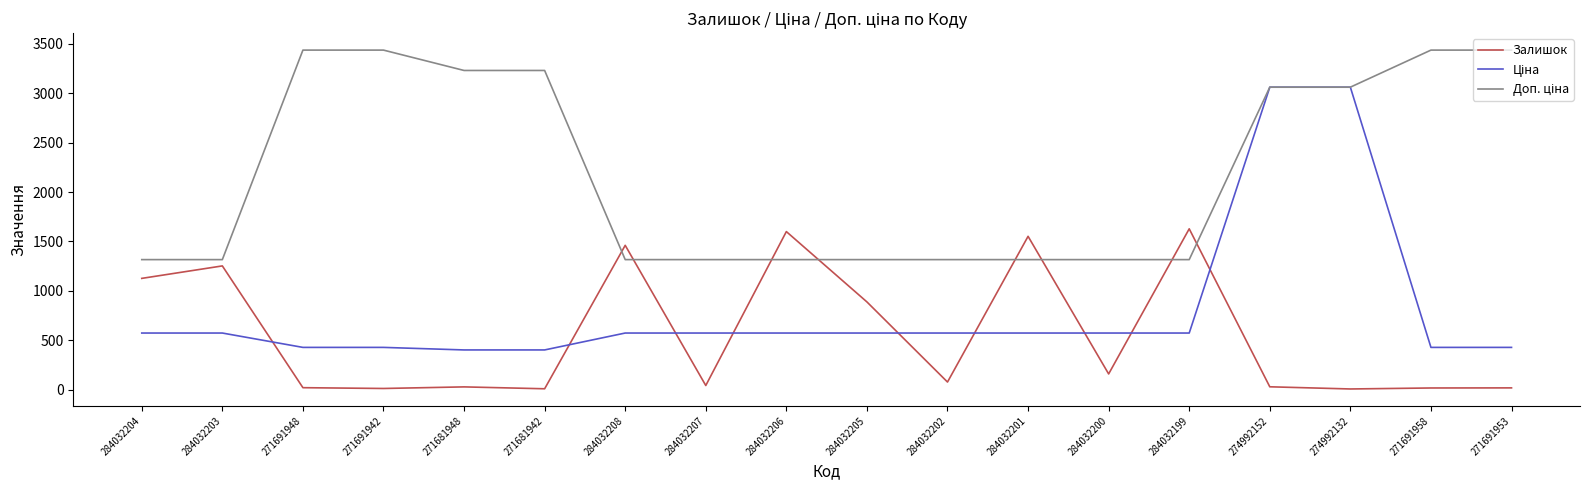

What is the spread (max minus min) of values at 284032208?

886.5